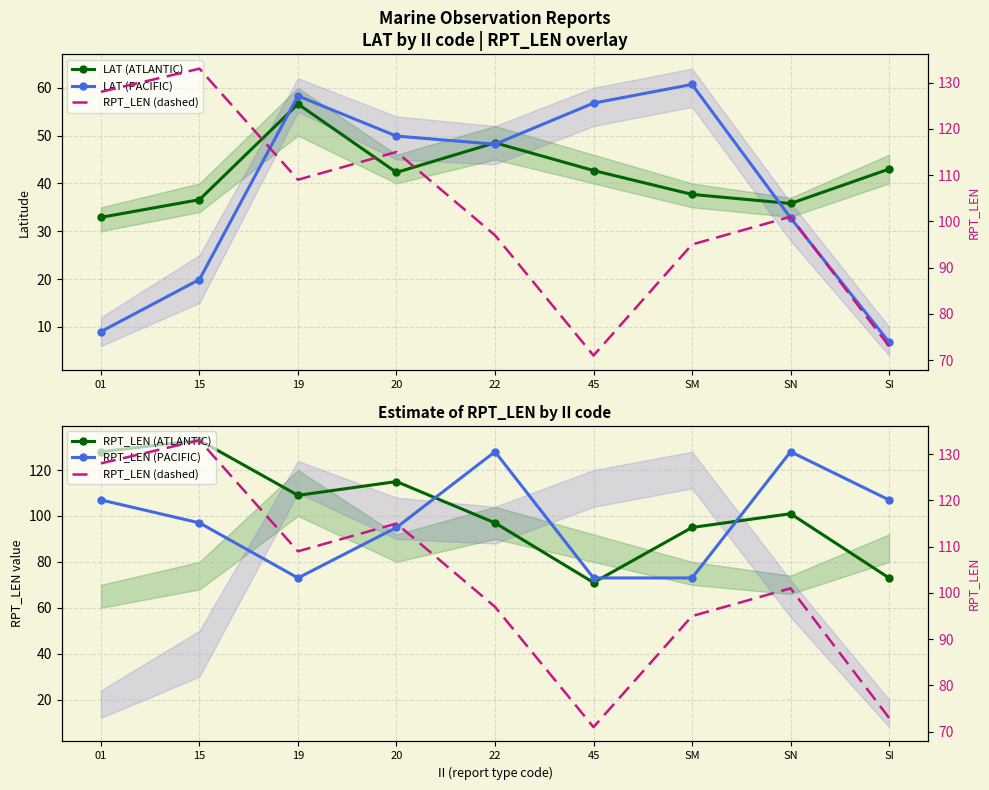

What is the difference between the highest and lowest values at 45?

30.3